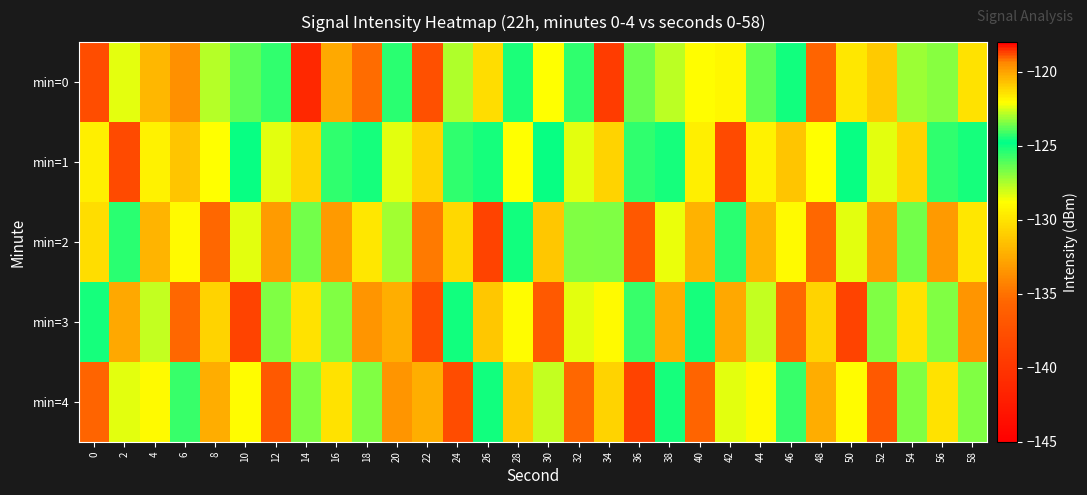

Which label corresponds to the smallest value in the chart?

14